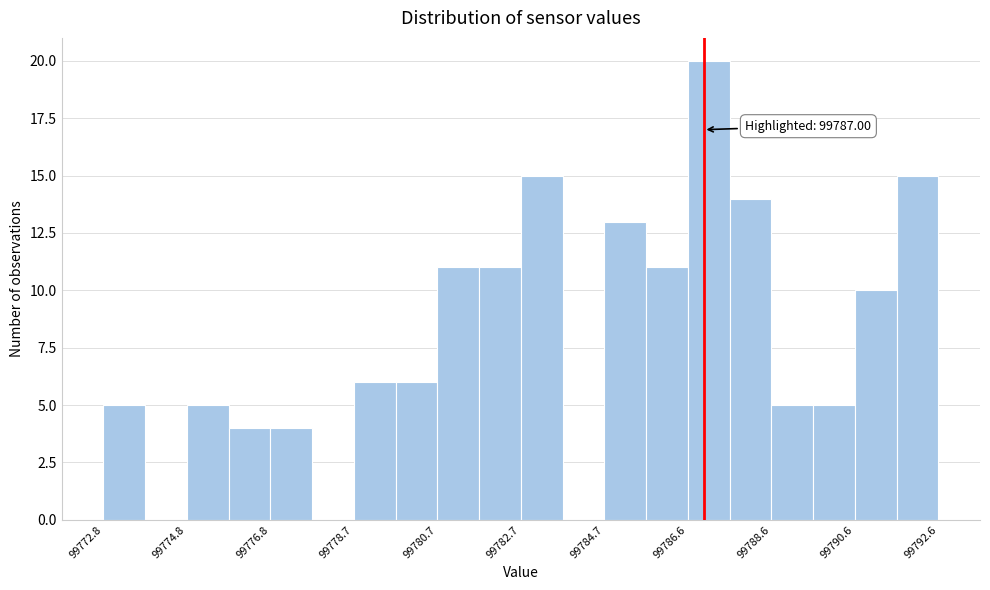

Which range on the x-axis has the tallest bar?

99786.6 to 99787.6